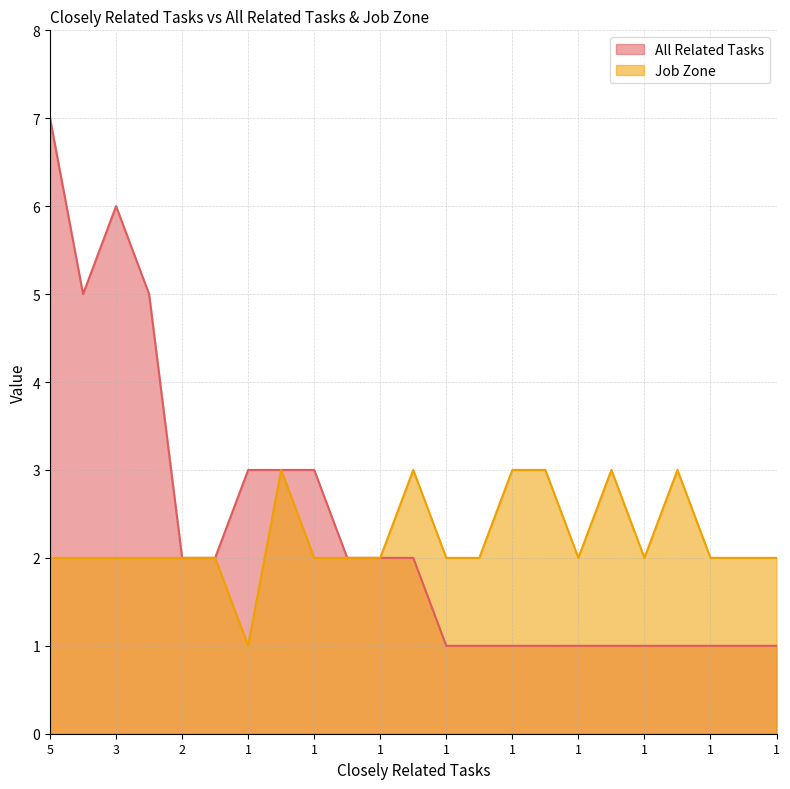

Is the value of Job Zone at 1 greater than the value of All Related Tasks at 1?

No